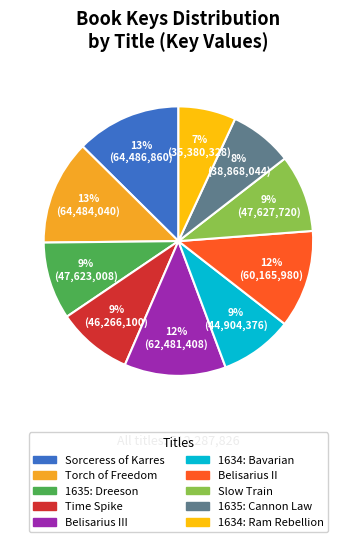

Does any single category account for the majority?

No